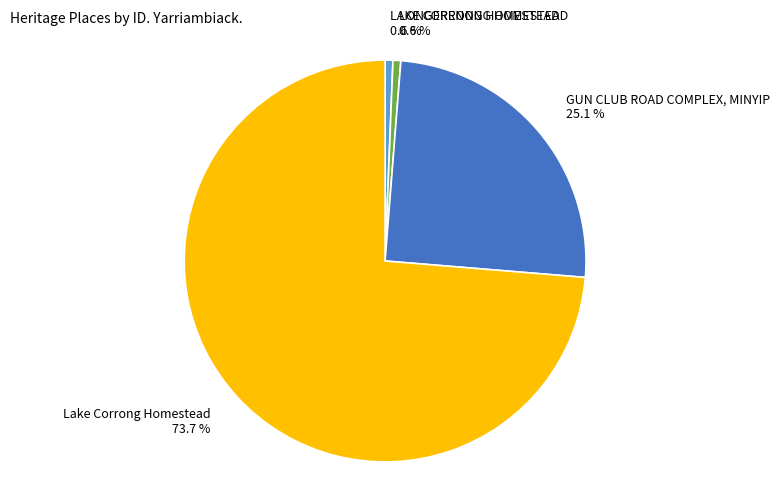

Is there any slice that represents more than half of the pie?

Yes